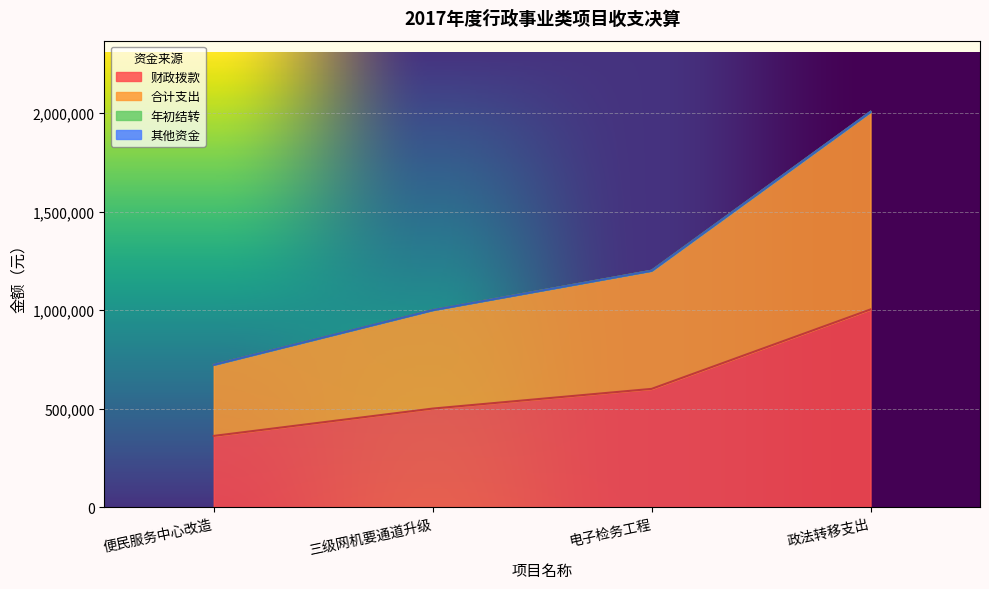

Does the chart display data point markers on the line(s)?

No